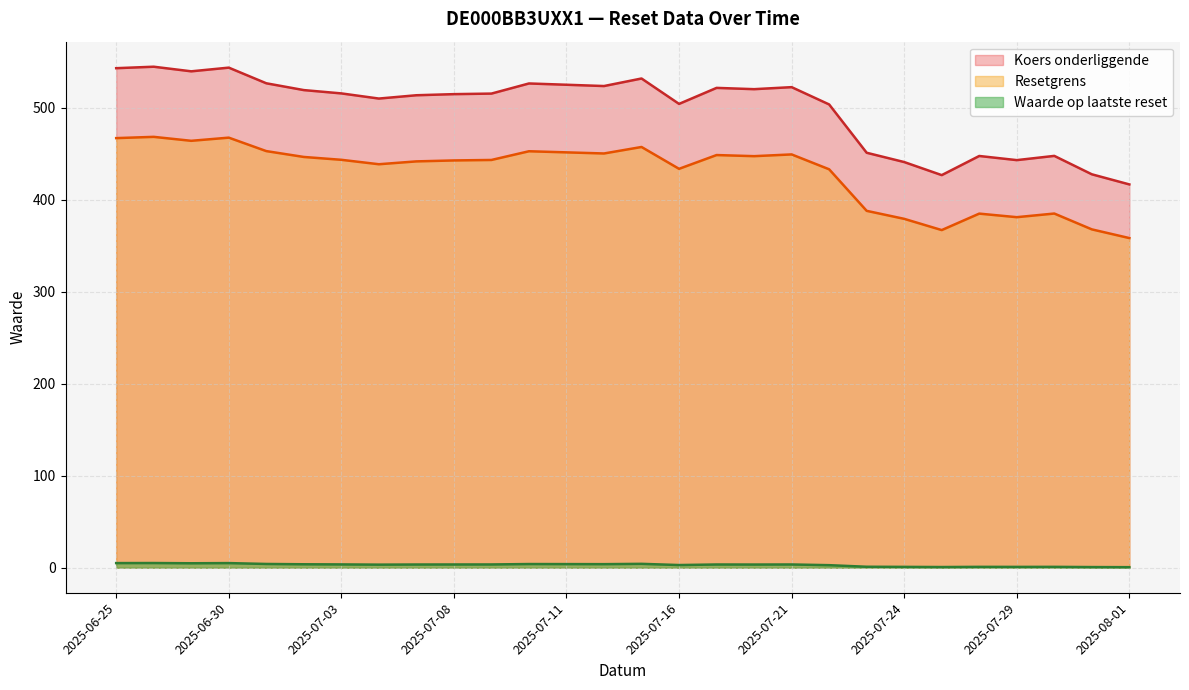

What are all the series names shown in the legend?

Koers onderliggende, Resetgrens, Waarde op laatste reset